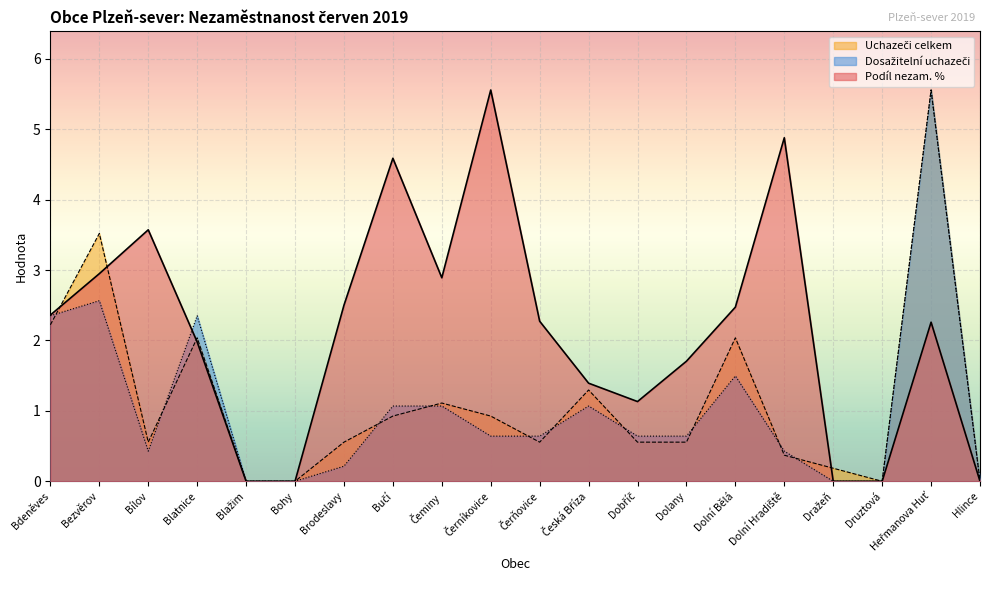

What is the difference between the highest and lowest values at Bdeněves?

0.1